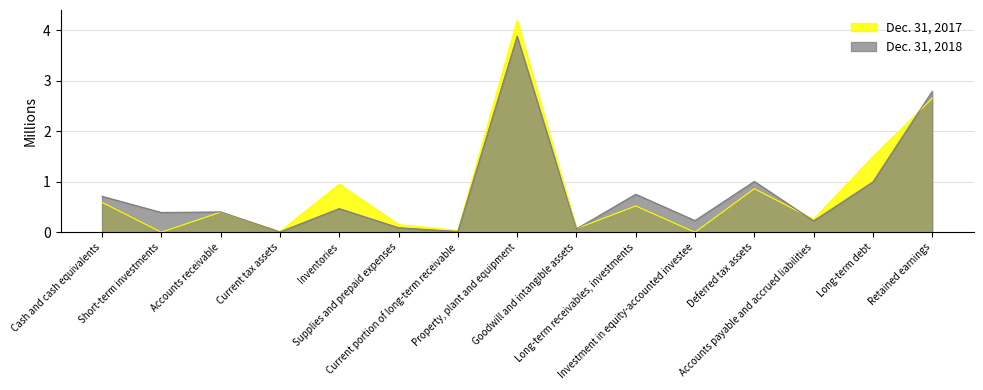

True or false: Dec. 31, 2018 and Dec. 31, 2017 intersect in this chart.

True